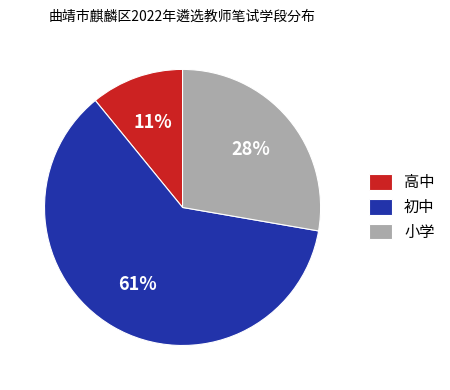

Is there a majority slice in this chart?

Yes